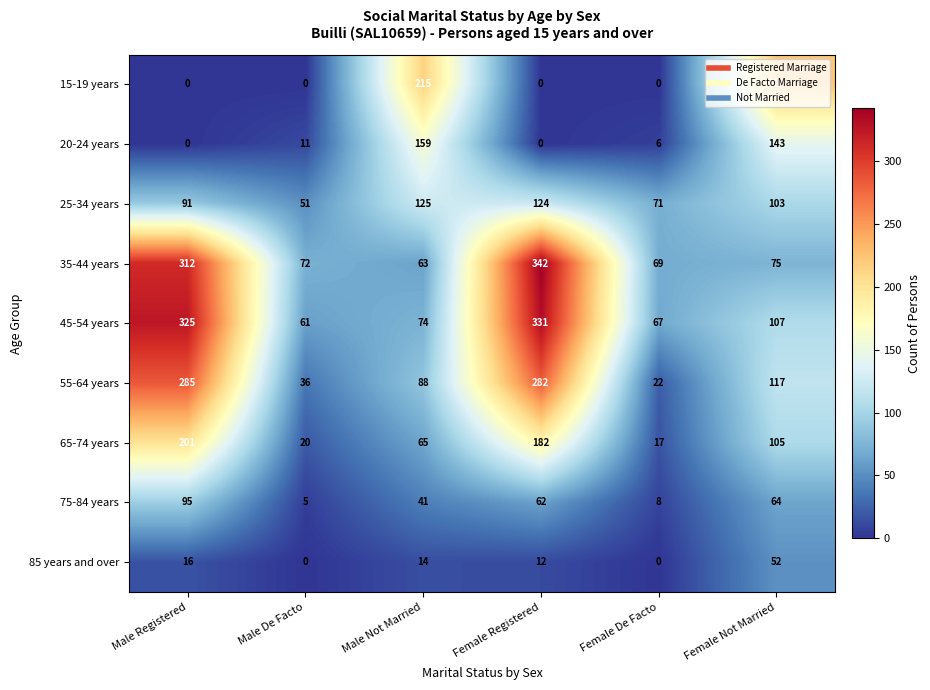

How many series are shown in this chart?

9